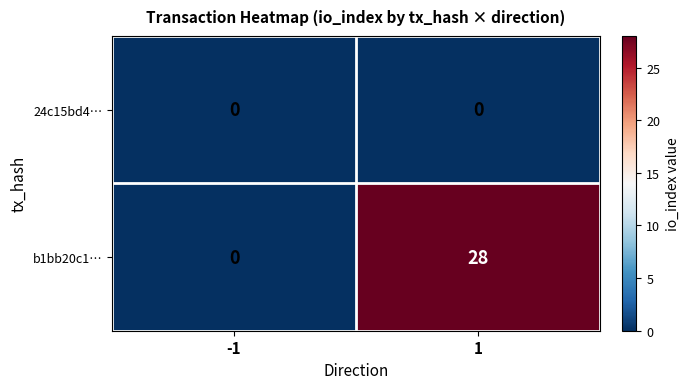

Reading left to right, extract all data points from this chart.

24c15bd4…: -1=0	1=0
b1bb20c1…: -1=0	1=28